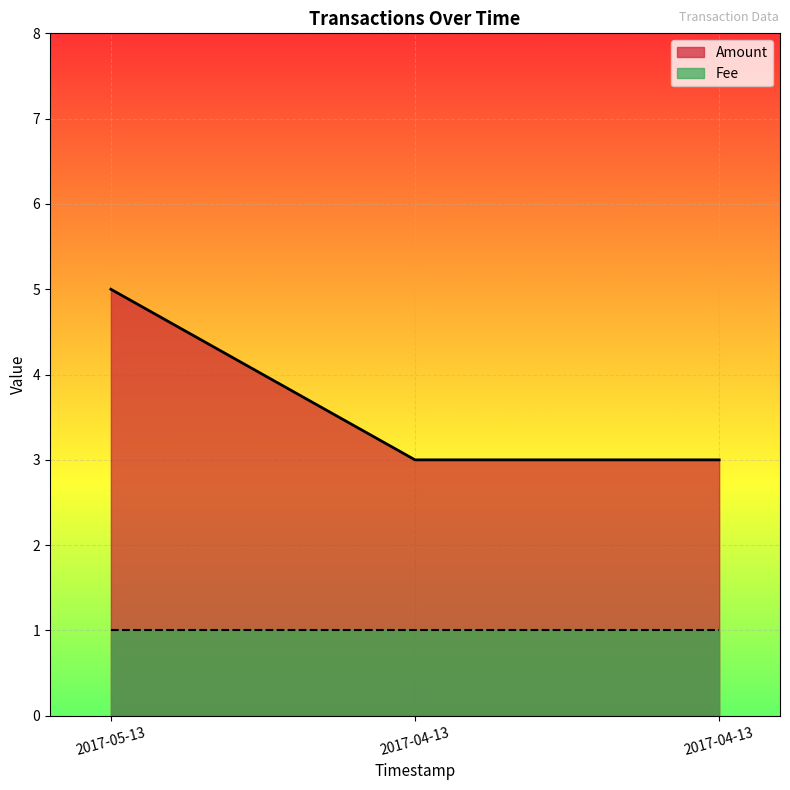

Which label corresponds to the largest value in the chart?

2017-05-13